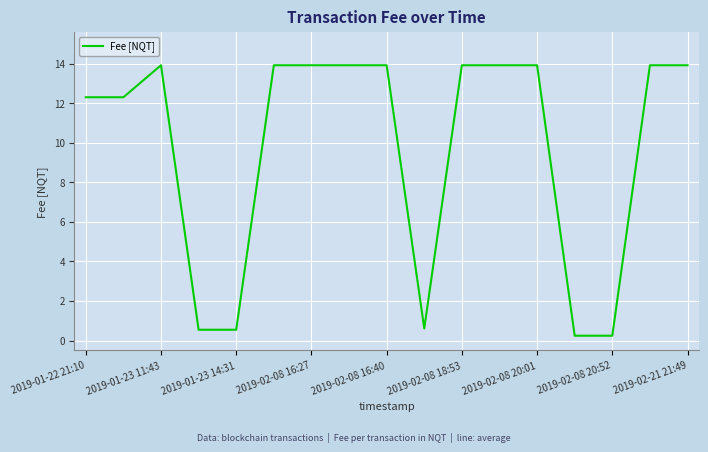

What is the maximum value shown in the chart?

13.9